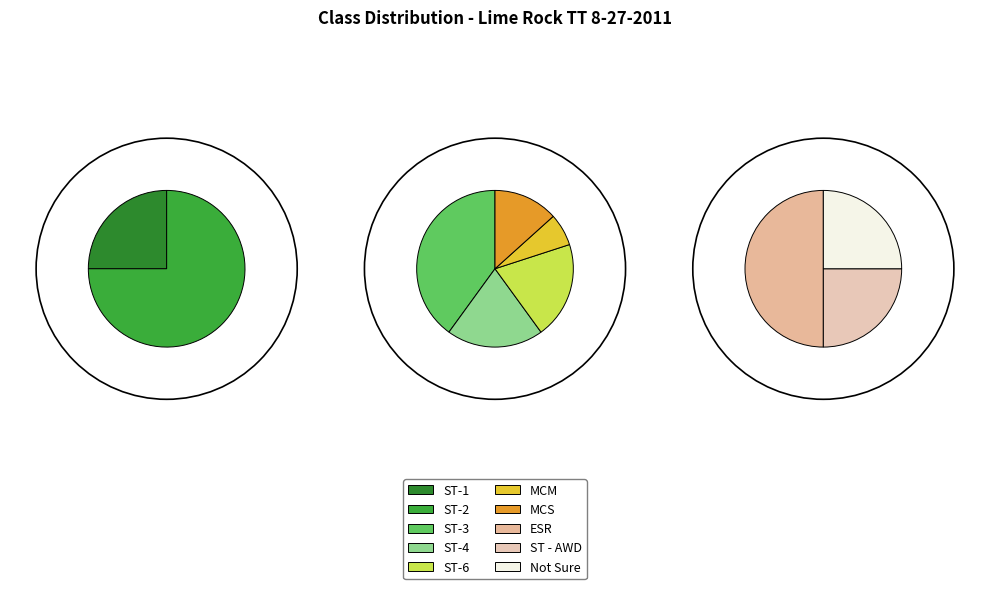

What portion of the pie excludes Not Sure?

97.1%